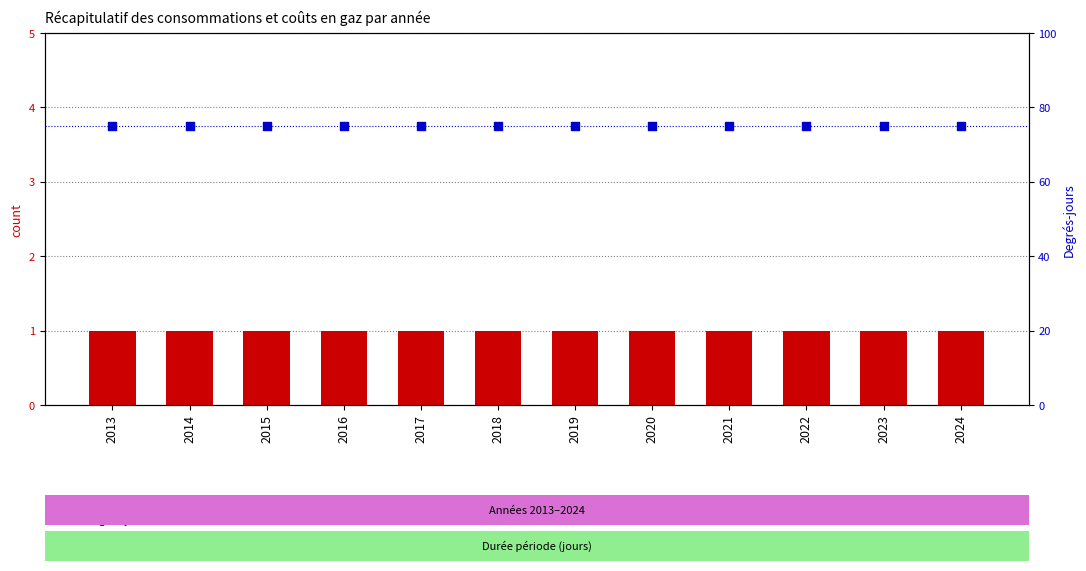

Which series has the largest total across all categories?

Degrés-jours